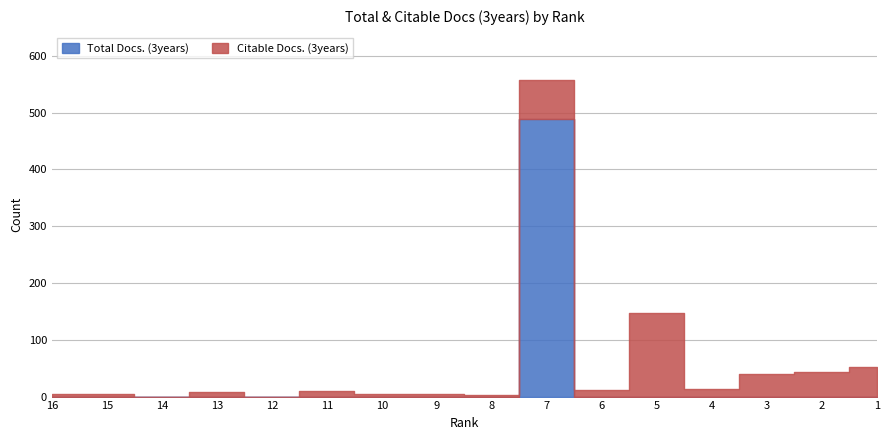

At which category is the sum across all series the highest?

7